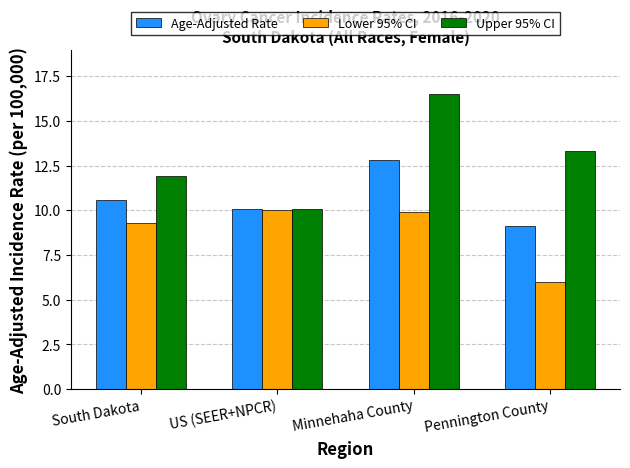

At Minnehaha County, list the series in order from largest to smallest.

Upper 95% CI, Age-Adjusted Rate, Lower 95% CI